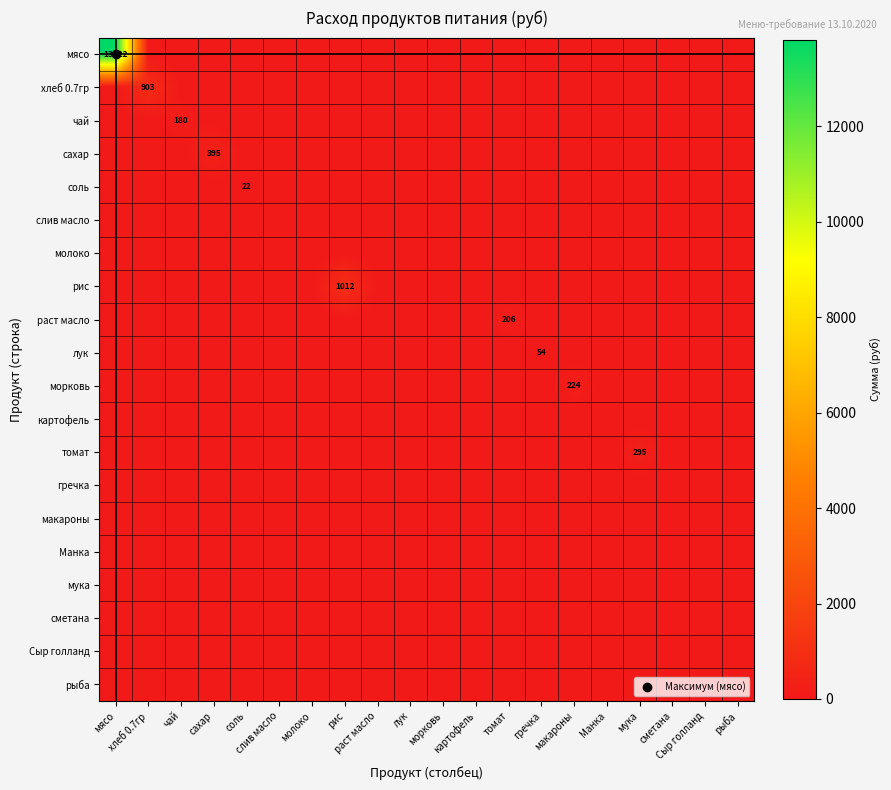

What is the maximum value shown in the chart?

13821.5